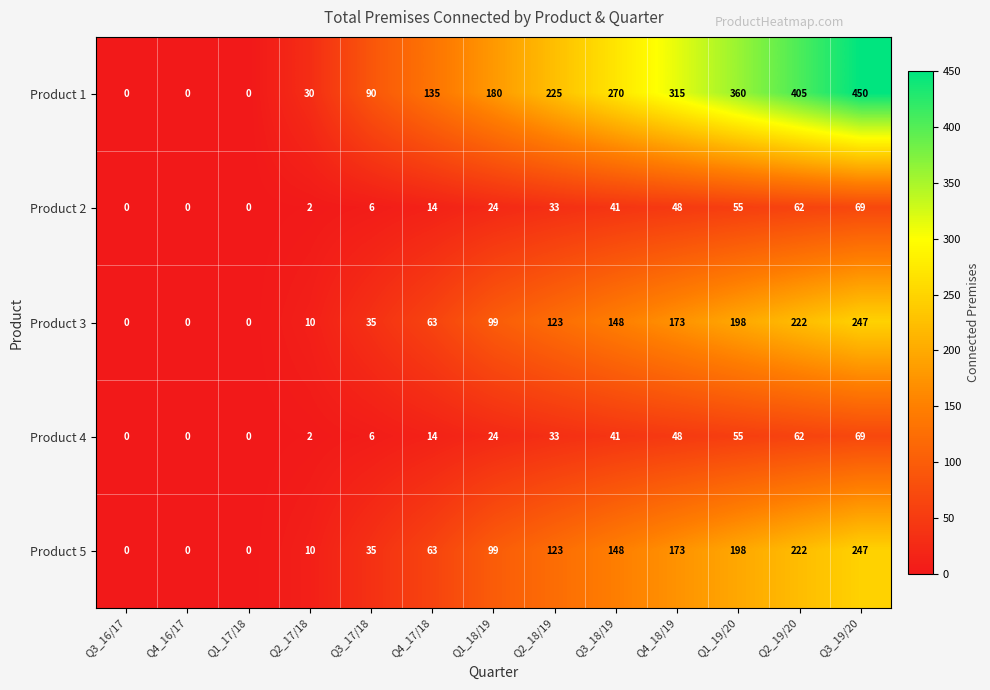

What is the difference between the highest and lowest values at Q3_19/20?

381